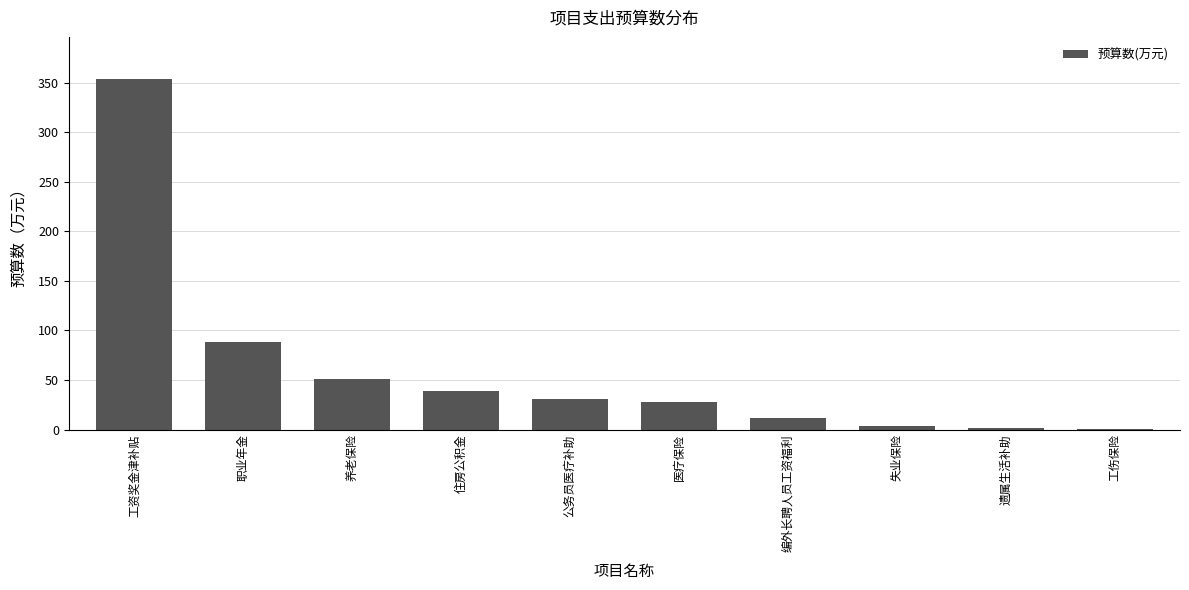

Which label corresponds to the largest value in the chart?

工资奖金津补贴